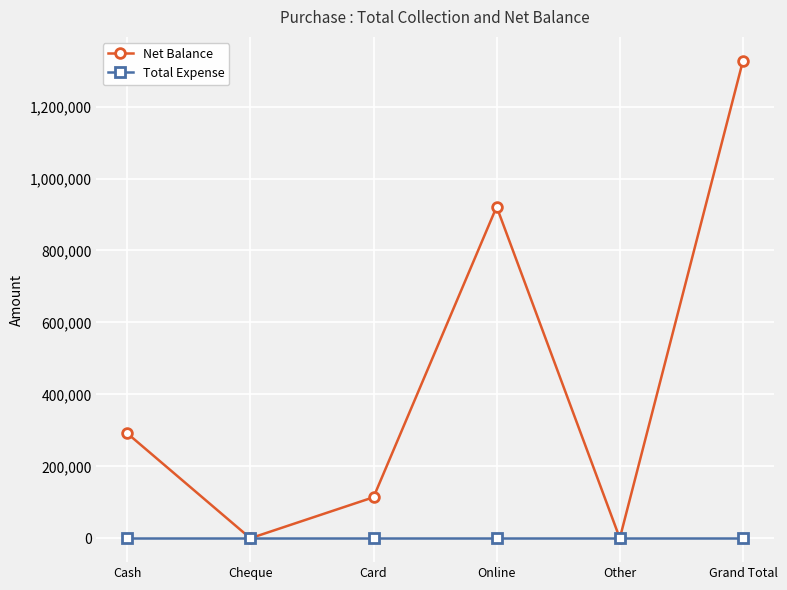

Which series has the largest range (max minus min)?

Net Balance